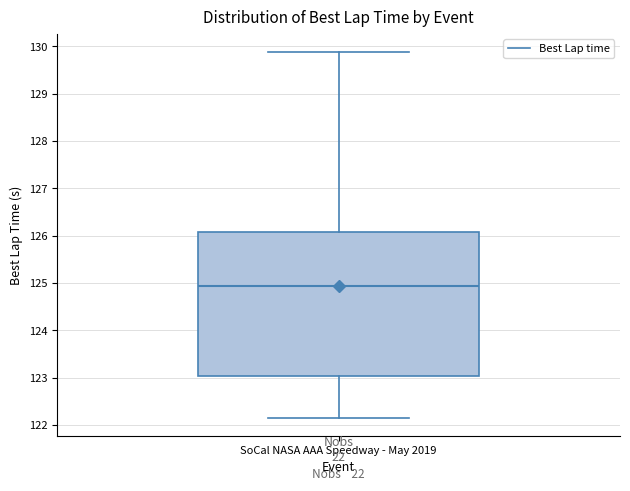

Read this box plot against the y-axis: the position of the median line, the range covered by the box, and the ends of both whiskers. The values are not printed on the chart, so give them approximately, as read against the axis.

median 124.9, box 123.0 to 126.1, whiskers 122.2 to 129.9